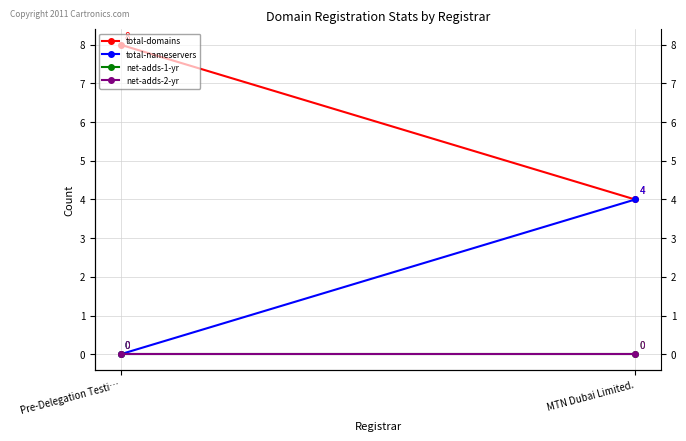

Between MTN Dubai Limited. and Pre-Delegation Testi…, which is larger?

Pre-Delegation Testi…